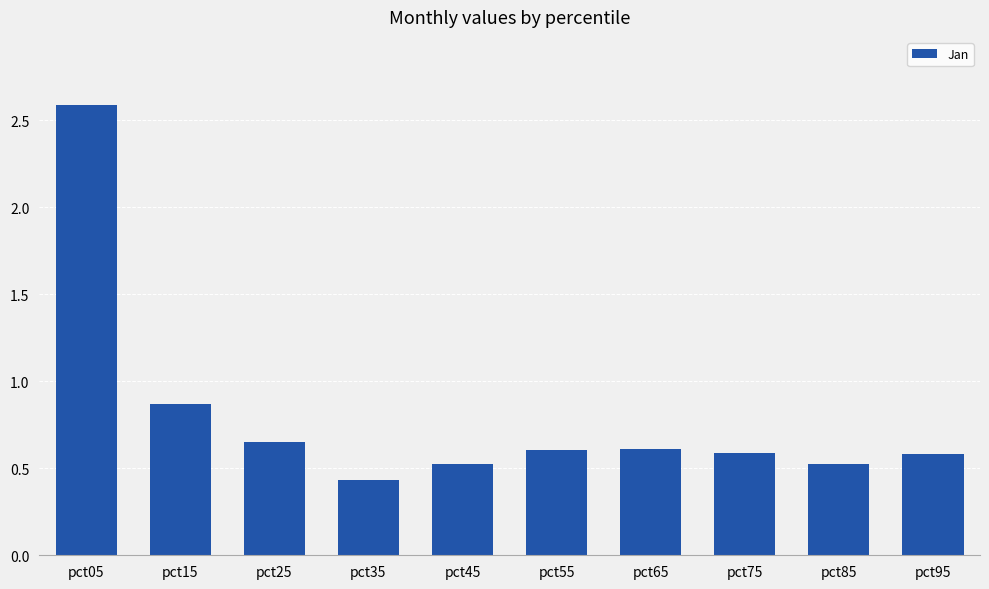

True or false: the data shows 2.6 at pct05.

True